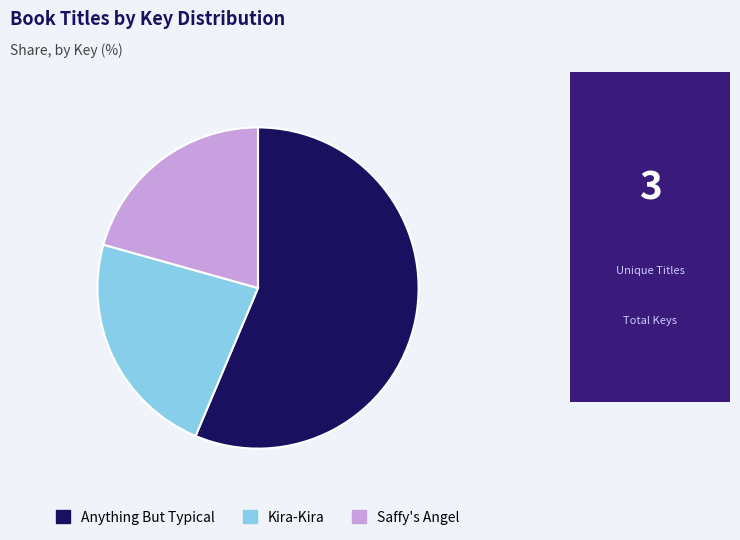

Rank the categories by value from lowest to highest.

Saffy's Angel, Kira-Kira, Anything But Typical